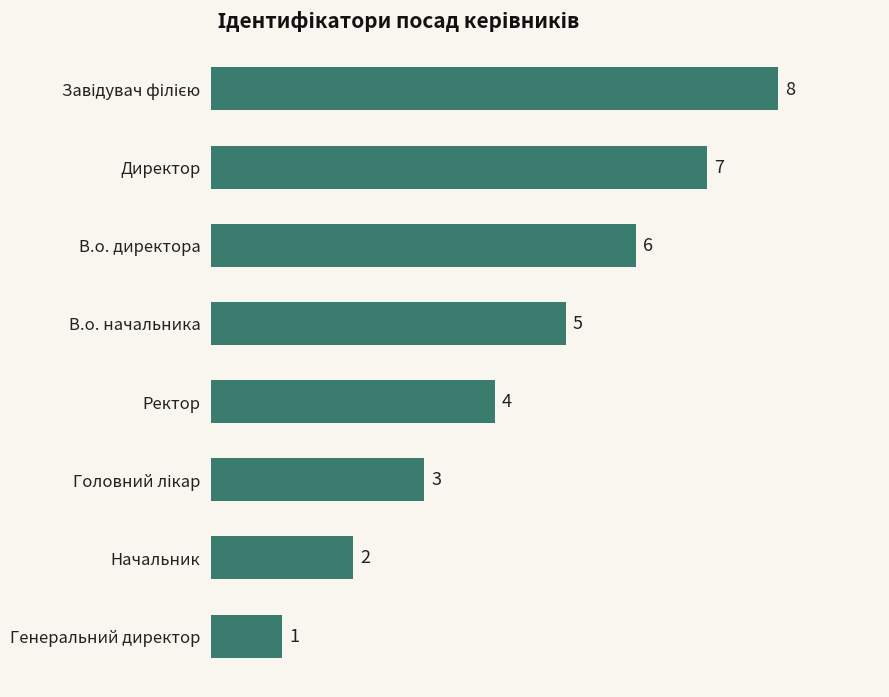

How many data points are less than 5?

4